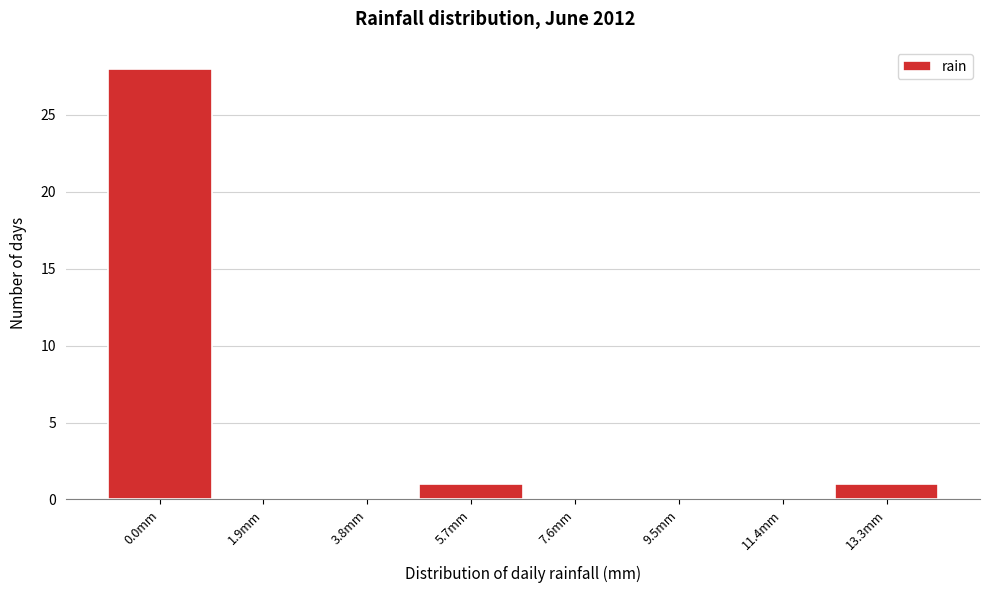

Reading left to right, list all the values displayed in this chart.

0.0mm=28	1.9mm=0	3.8mm=0	5.7mm=1	7.6mm=0	9.5mm=0	11.4mm=0	13.3mm=1